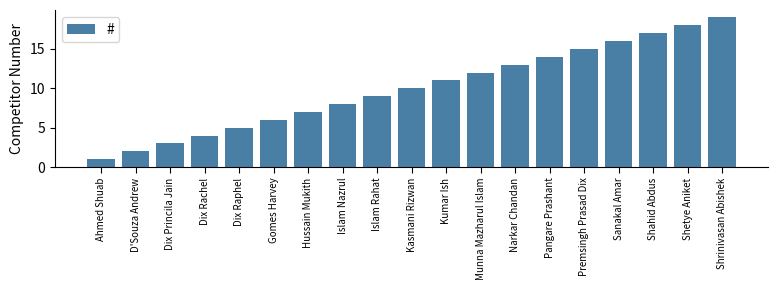

Between Islam Nazrul and Munna Mazharul Islam, which is larger?

Munna Mazharul Islam